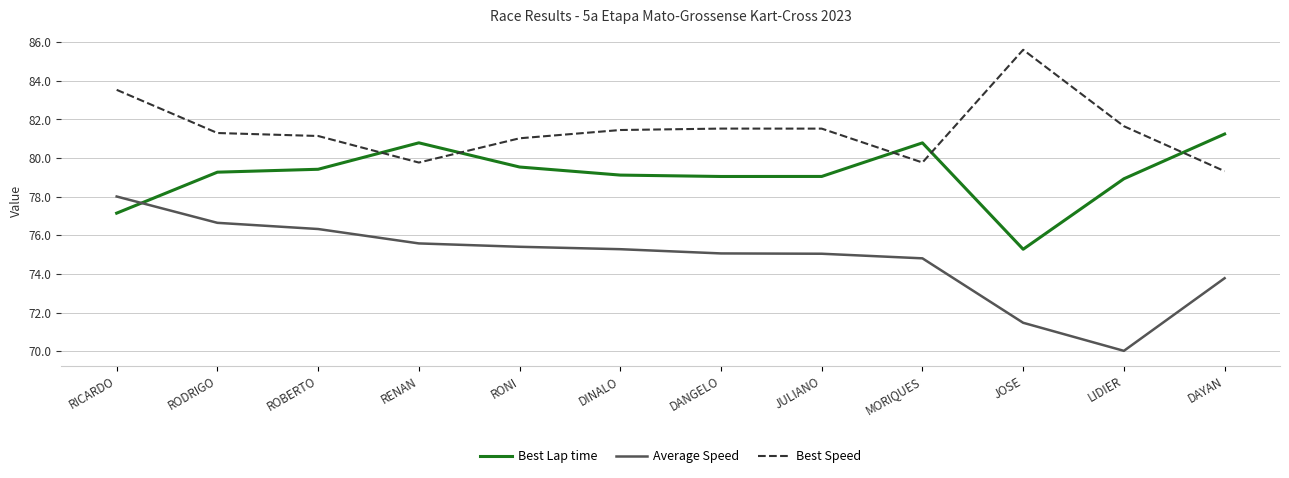

Which series has the largest range (max minus min)?

Average Speed